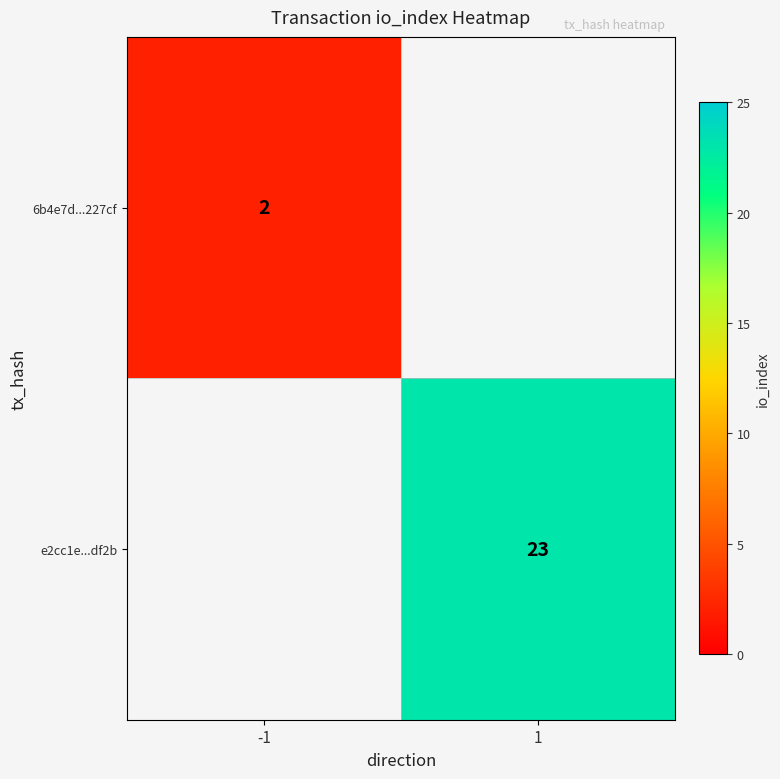

At how many categories does at least one series exceed 14?

1